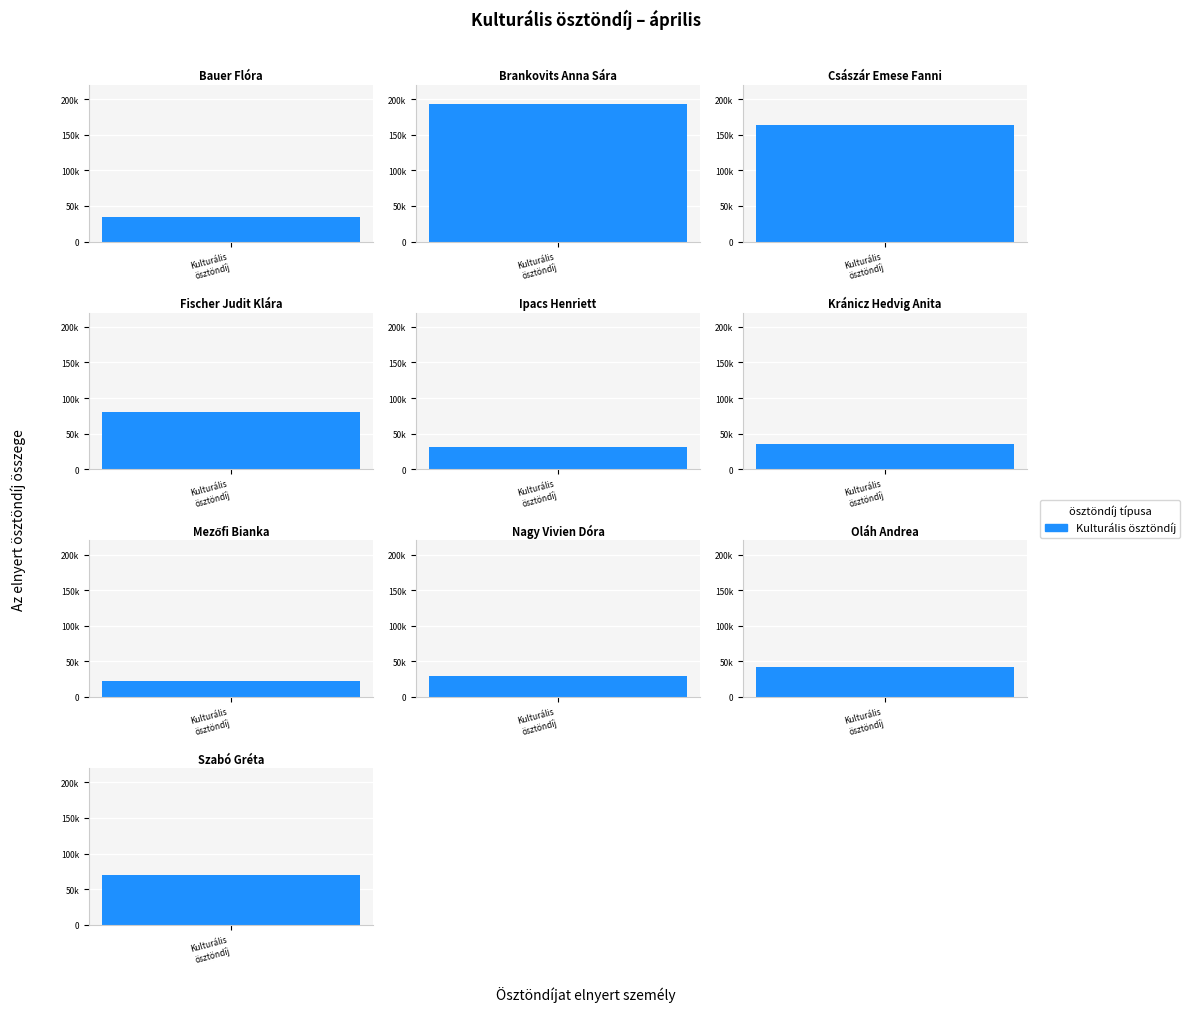

What is the approximate value at Szabó Gréta, to the nearest 100?

70500